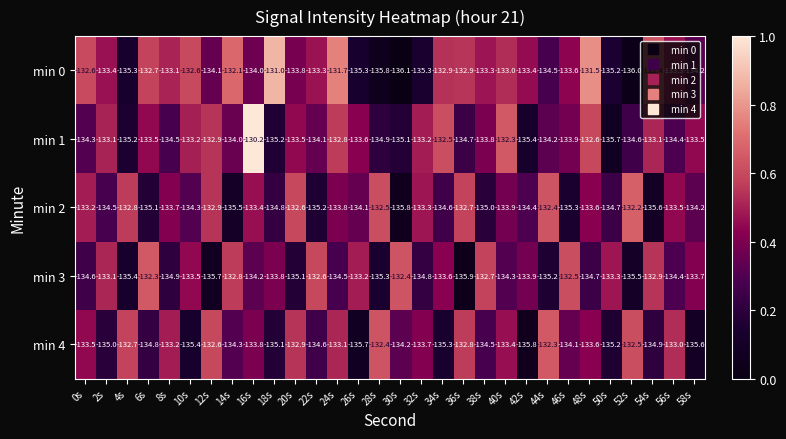

Is the value of min 2 at 58s greater than the value of min 4 at 14s?

Yes